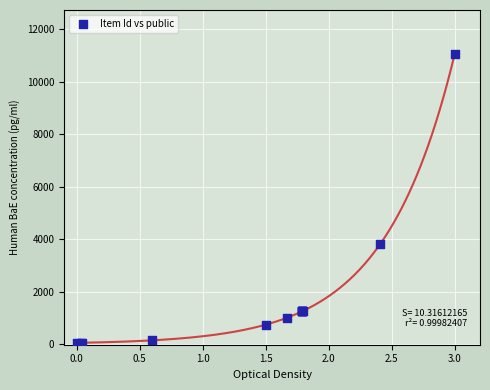

What Y value in the scatter plot is closest to 5560?

3799.1